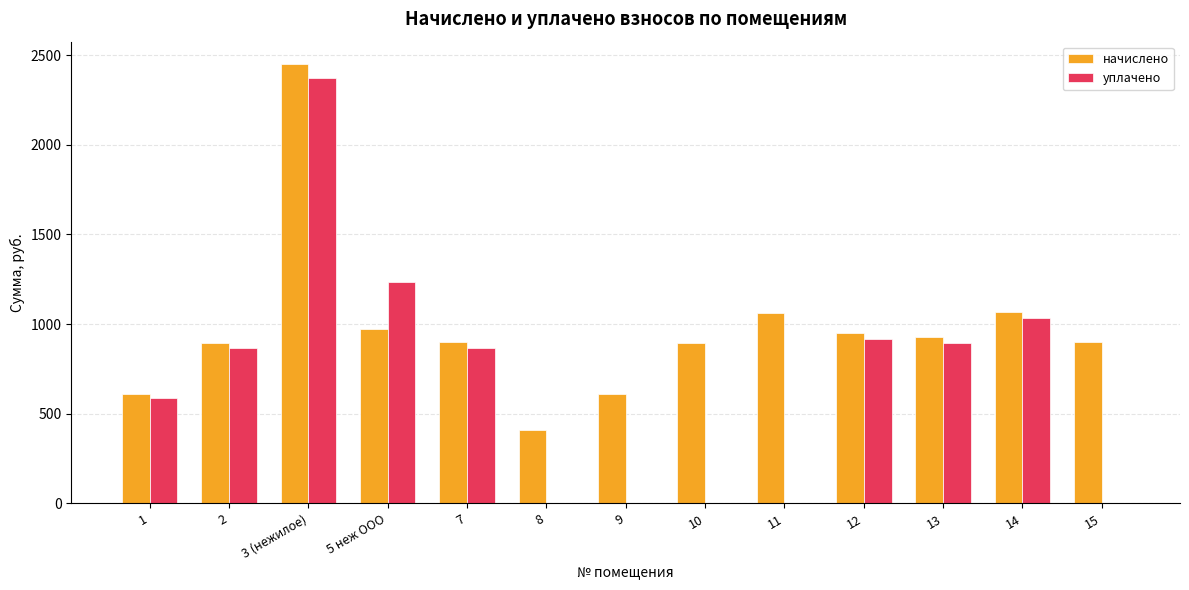

Which category has the highest value across all series?

3 (нежилое)